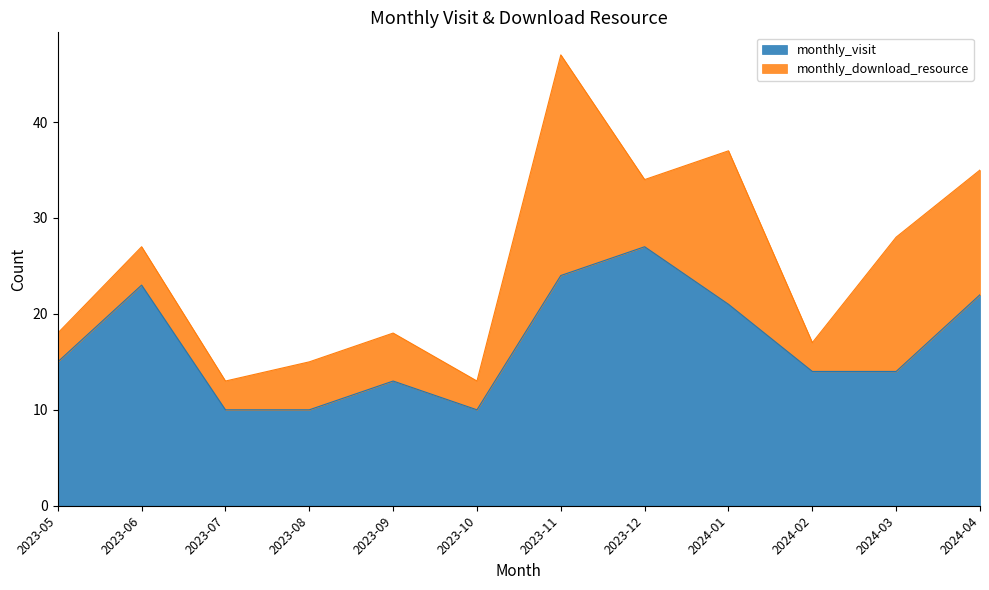

What is the difference between the values at 2024-03 and 2023-08?

4